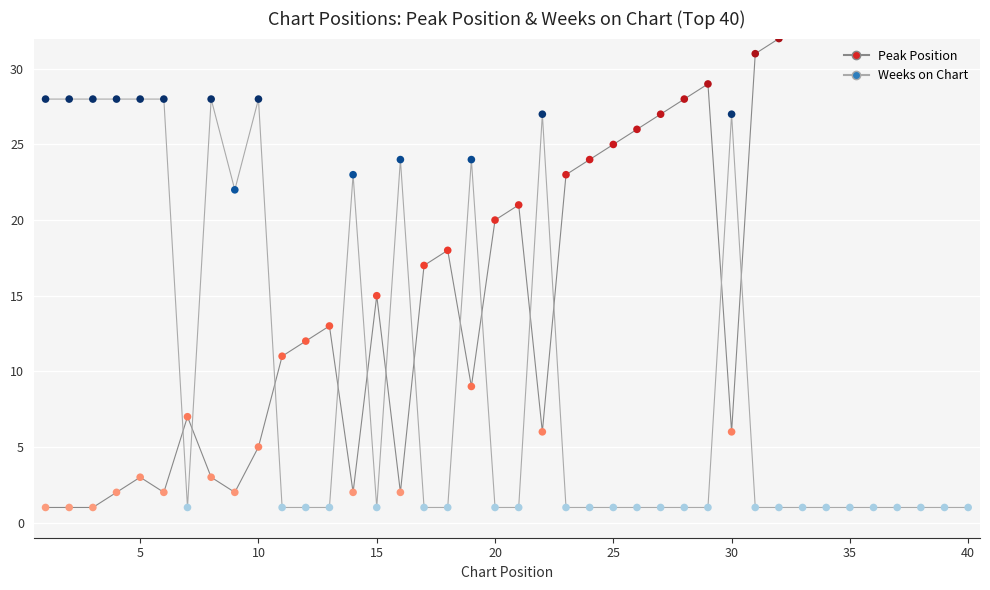

At which category is the sum across all series the highest?

40